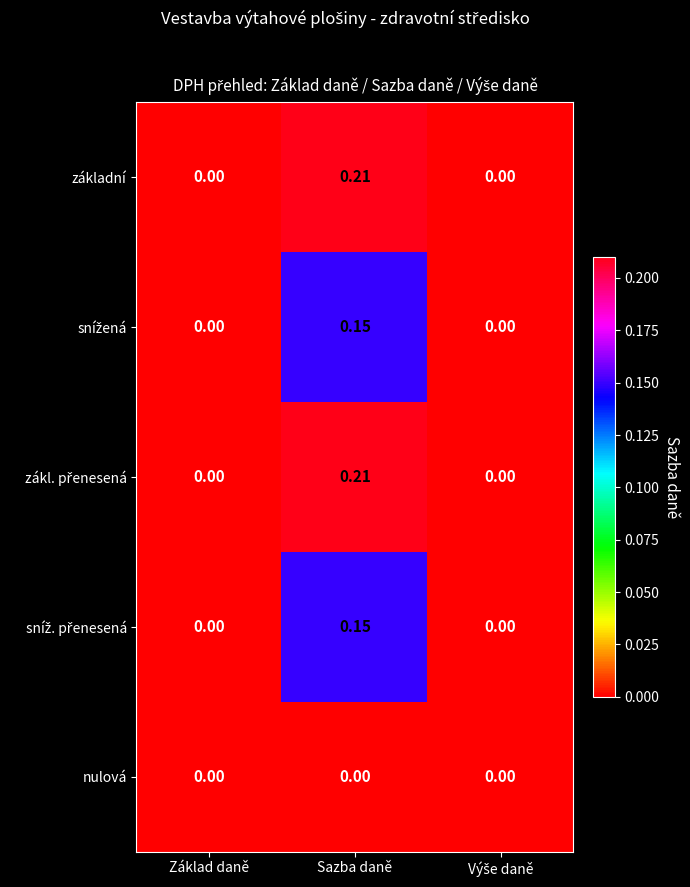

Which label corresponds to the largest value in the chart?

Sazba daně